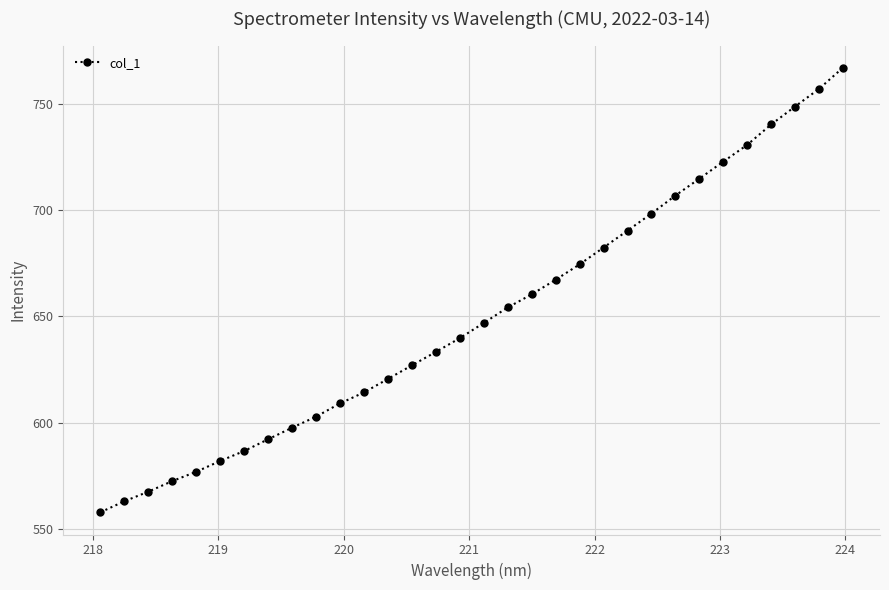

What is the average value?

650.2